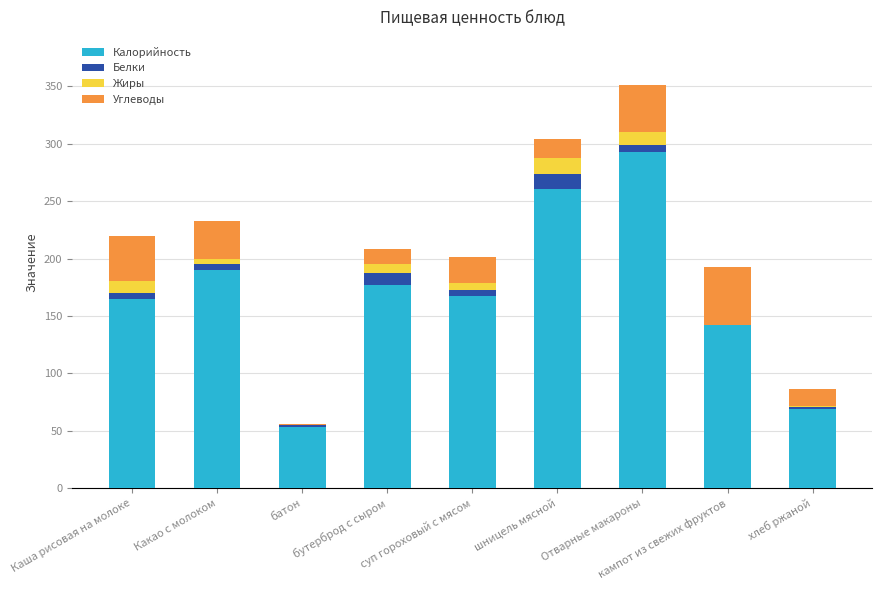

What is the highest value of the Калорийность series?

293.0